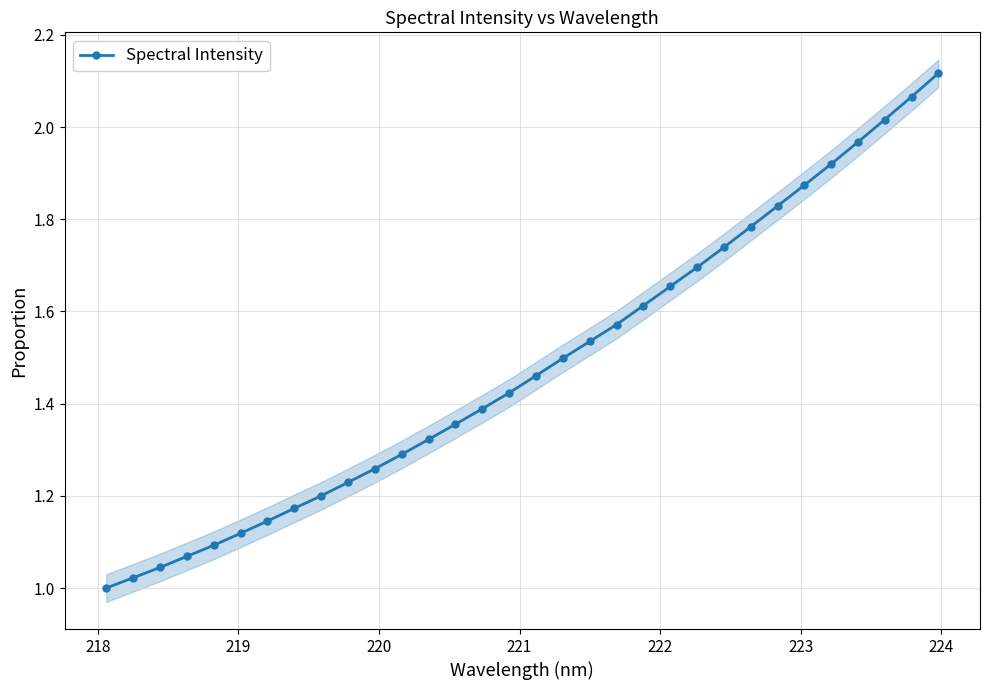

What is the difference between the maximum and minimum values?

1.1